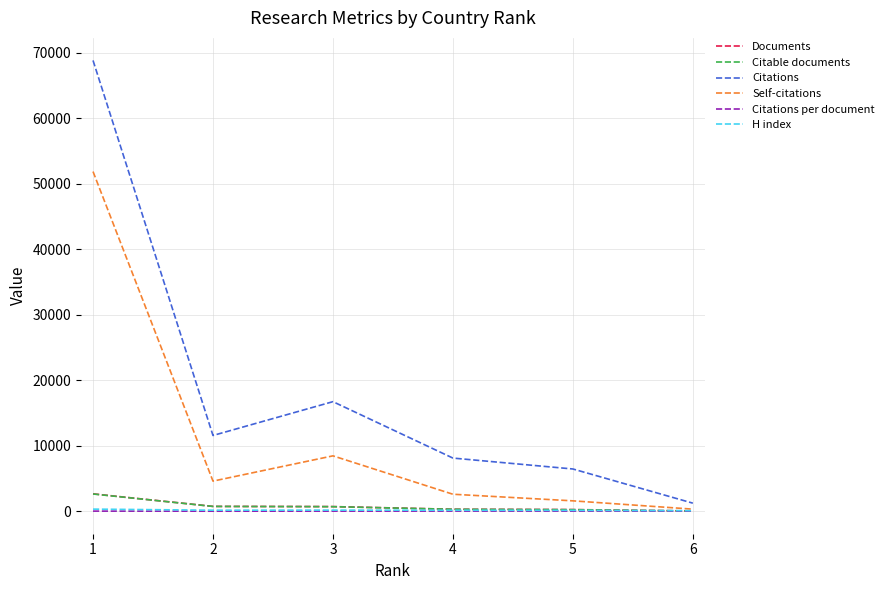

Which series has the widest spread of values?

Citations